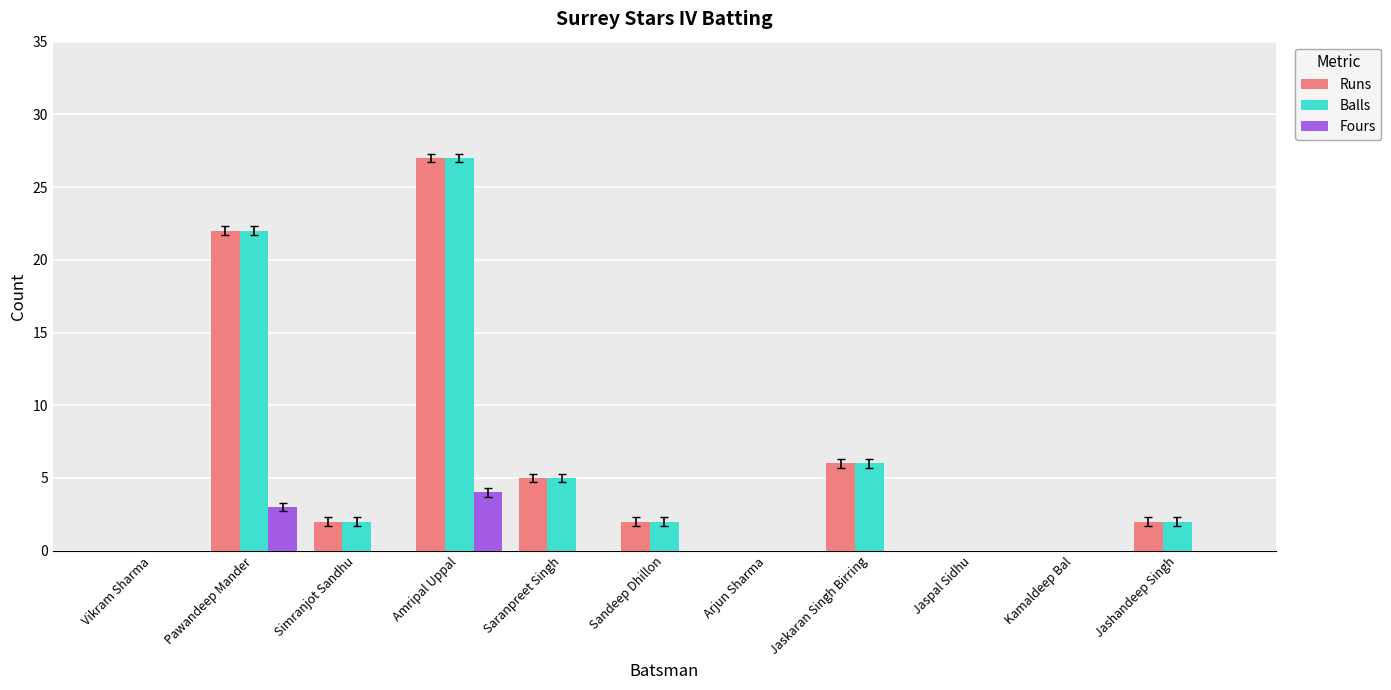

At which category does the chart reach its peak across all series?

Amripal Uppal